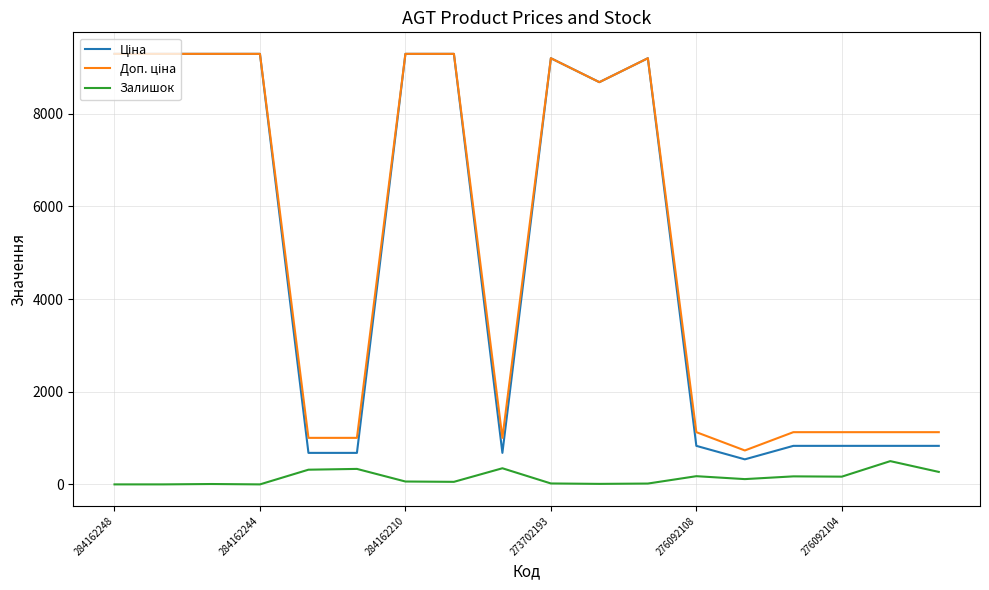

What is the maximum value for Залишок?

502.0